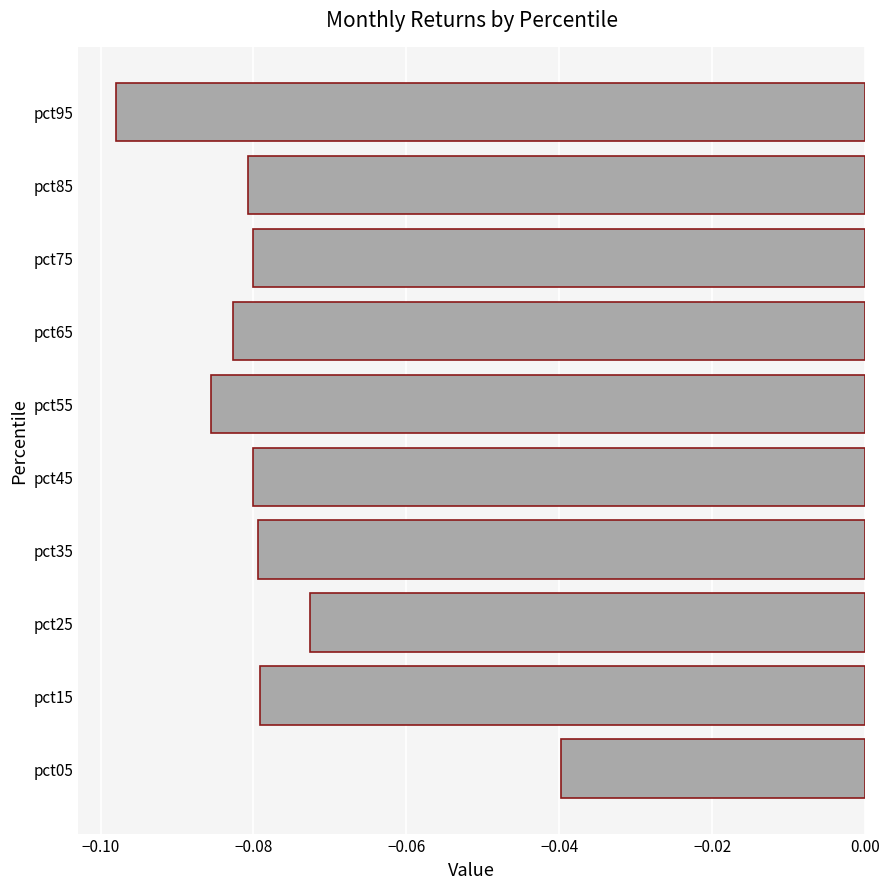

Where is the data nearest to the value 0?

pct05